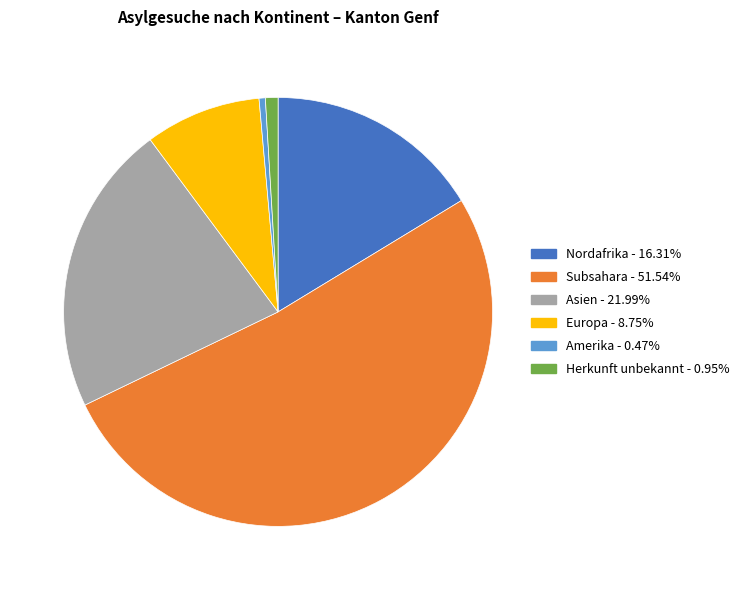

Is there any slice that represents more than half of the pie?

Yes